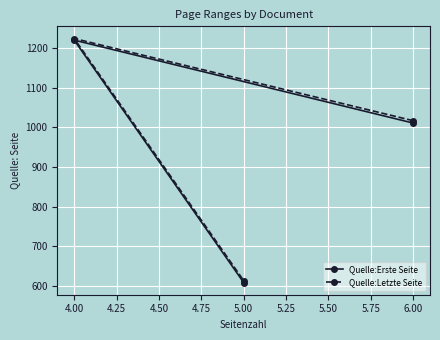

What is the difference between the highest and lowest values at 5.00?

5